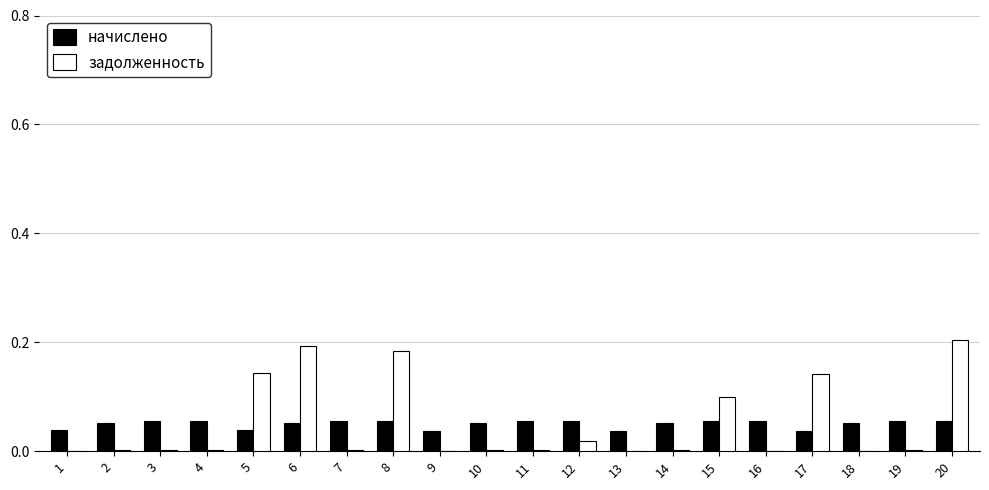

Which series changed the most between 5 and 8?

задолженность